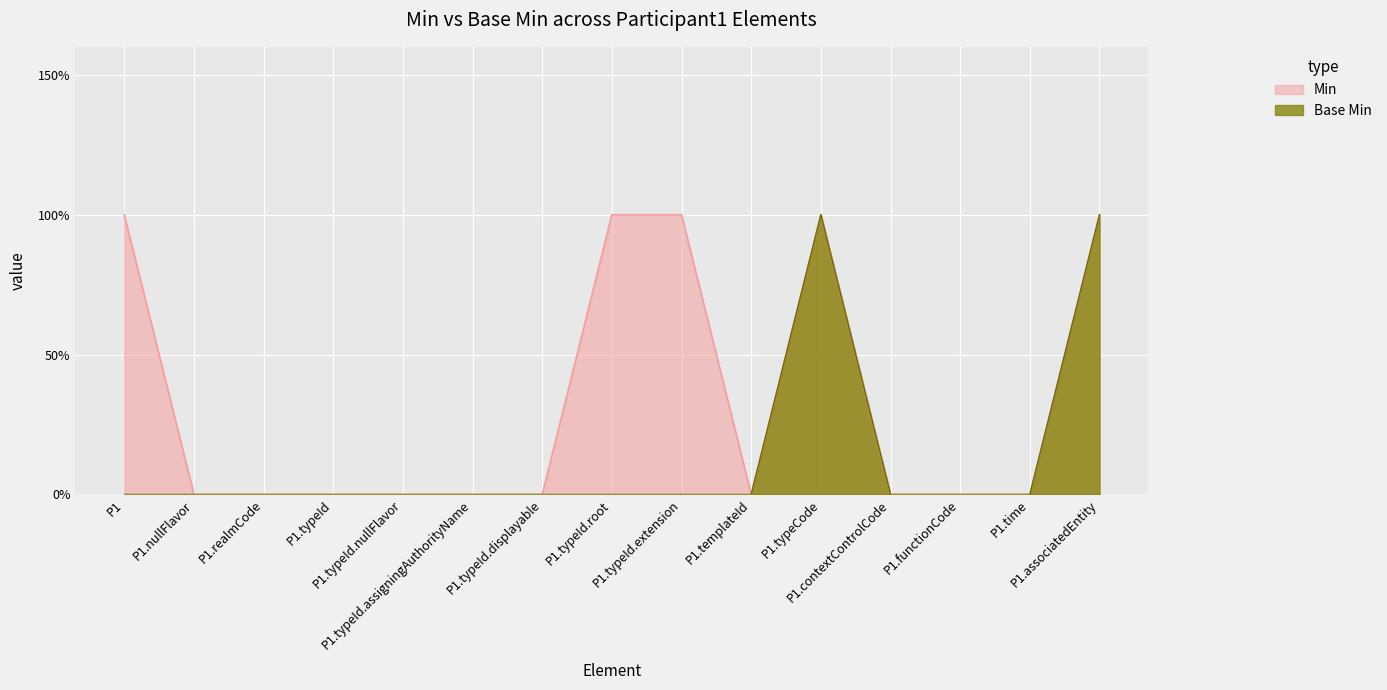

The Base Min series shows 0 at P1.templateId. True or false?

True